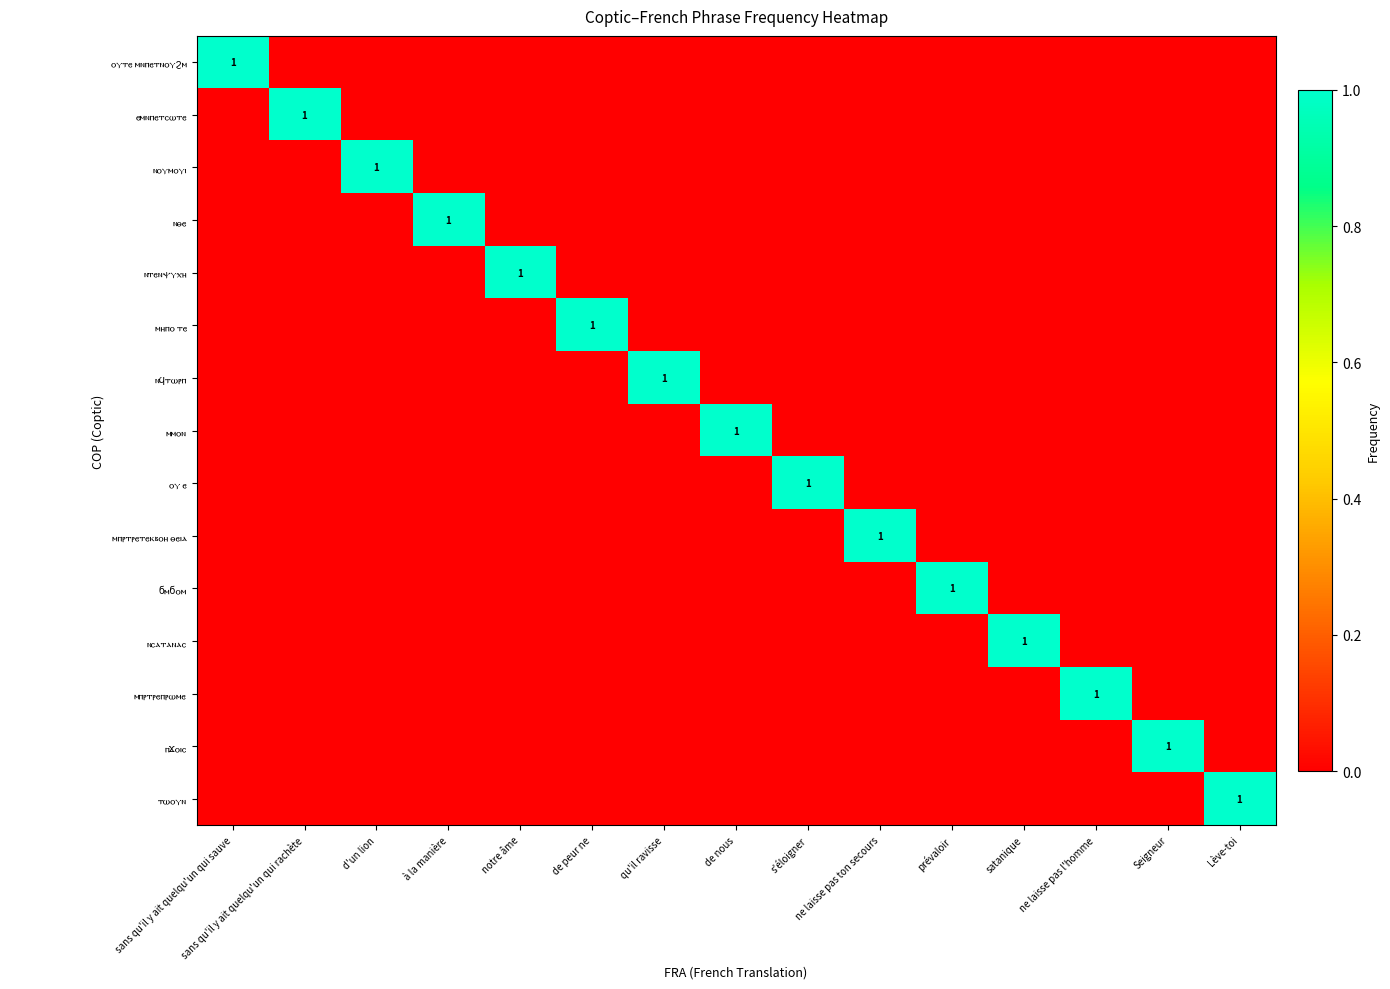

What is the maximum value for ⲛⲥⲁⲧⲁⲛⲁⲥ?

1